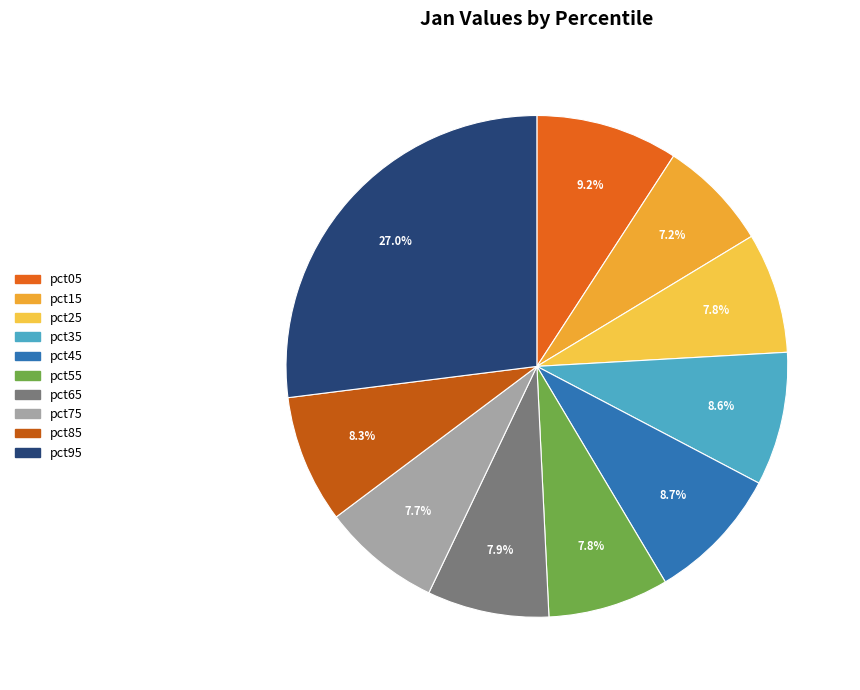

Count the number of slices in the pie.

10